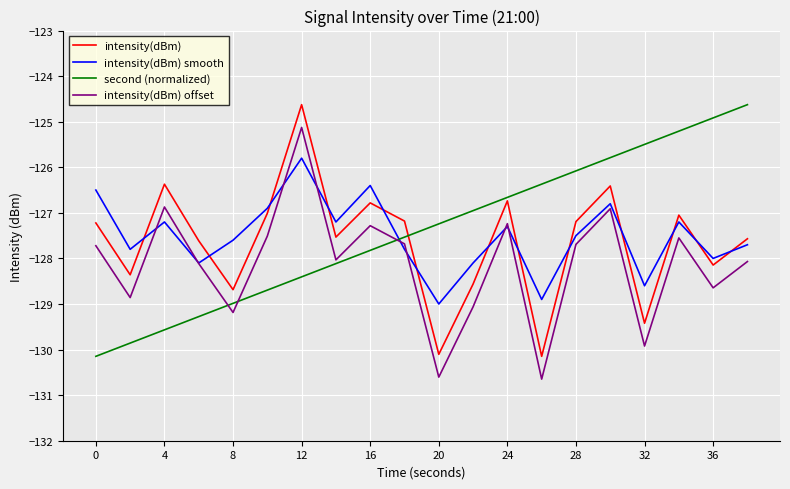

What is the maximum value for intensity(dBm) smooth?

-125.8